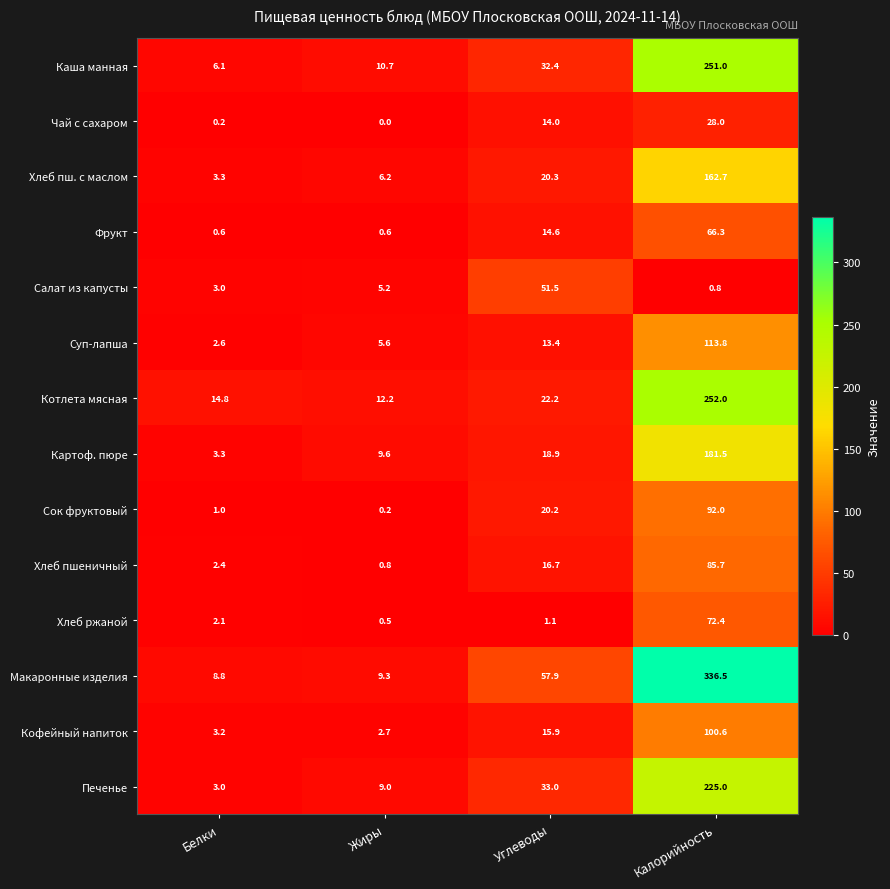

What is the sum of the Фрукт values at Жиры and Калорийность?

66.9